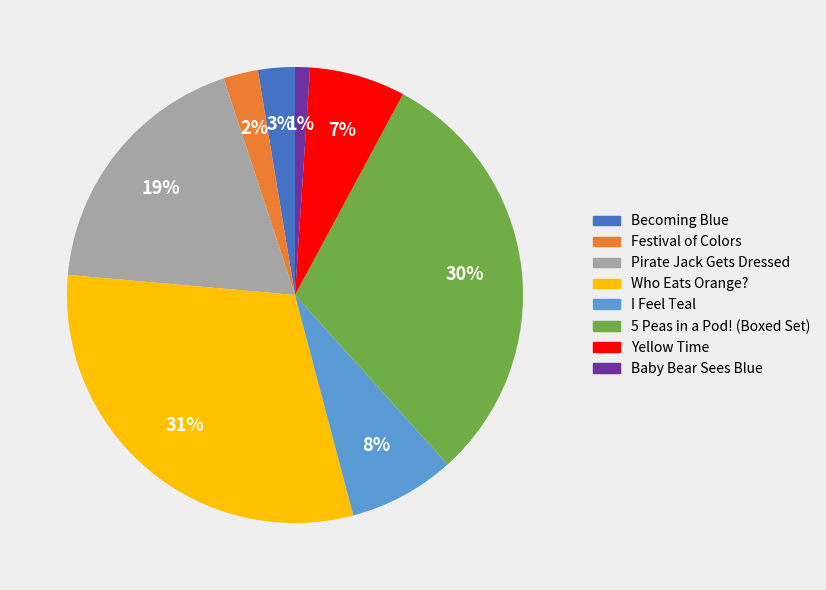

True or false: Who Eats Orange? accounts for 41% of the total.

False